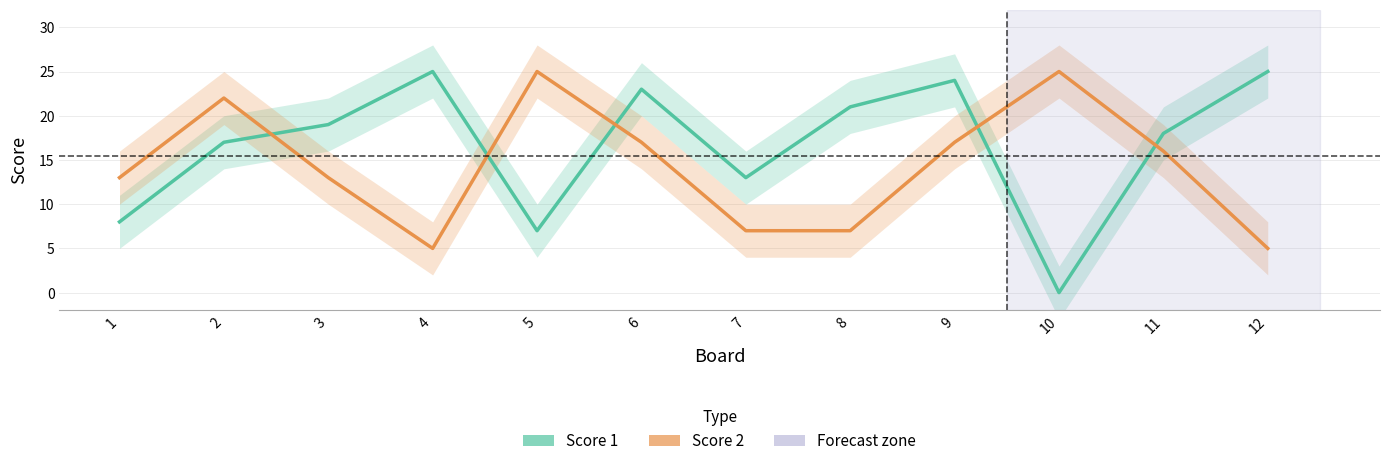

Which has a higher value, 1 or 8?

8